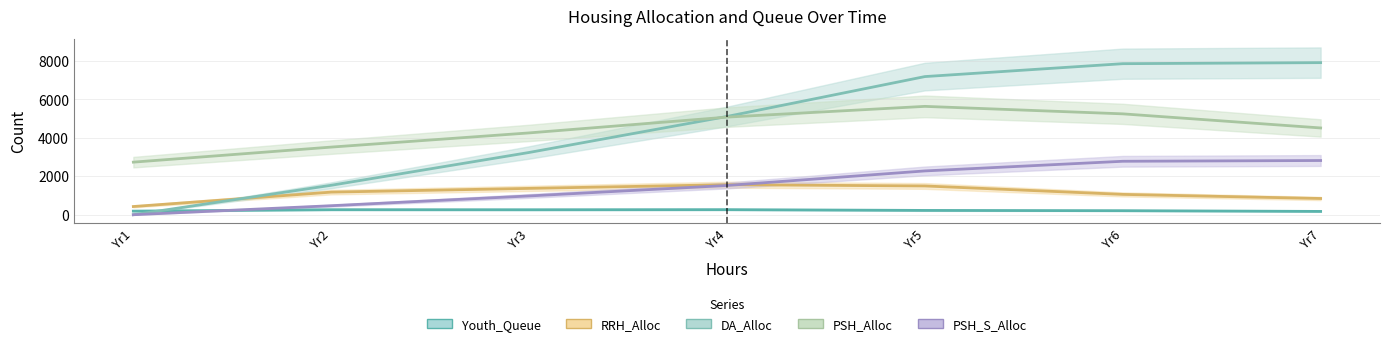

How many series are shown in this chart?

5